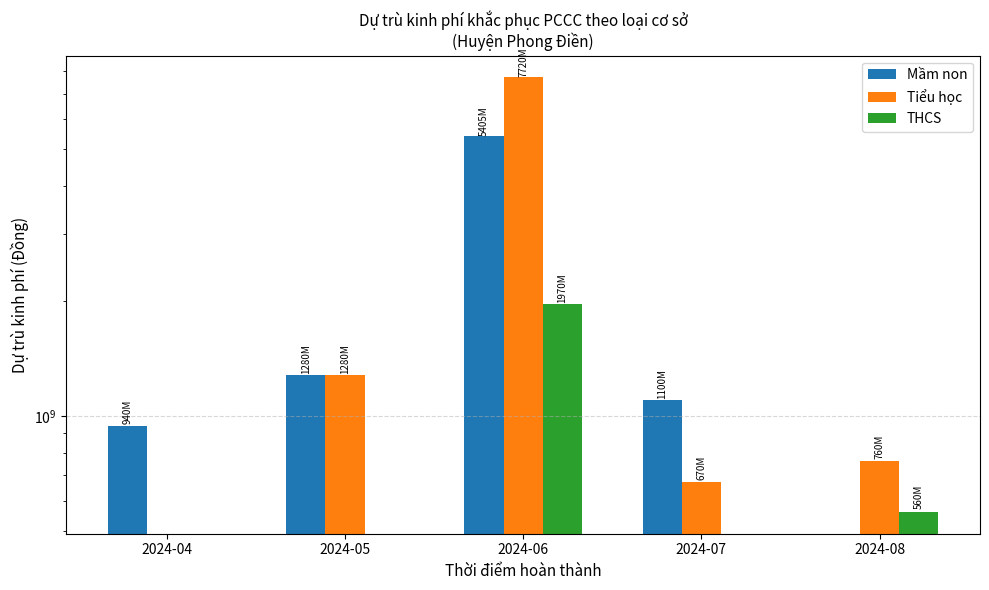

What is the sum of the Mầm non values at 2024-04 and 2024-07?

2040000000